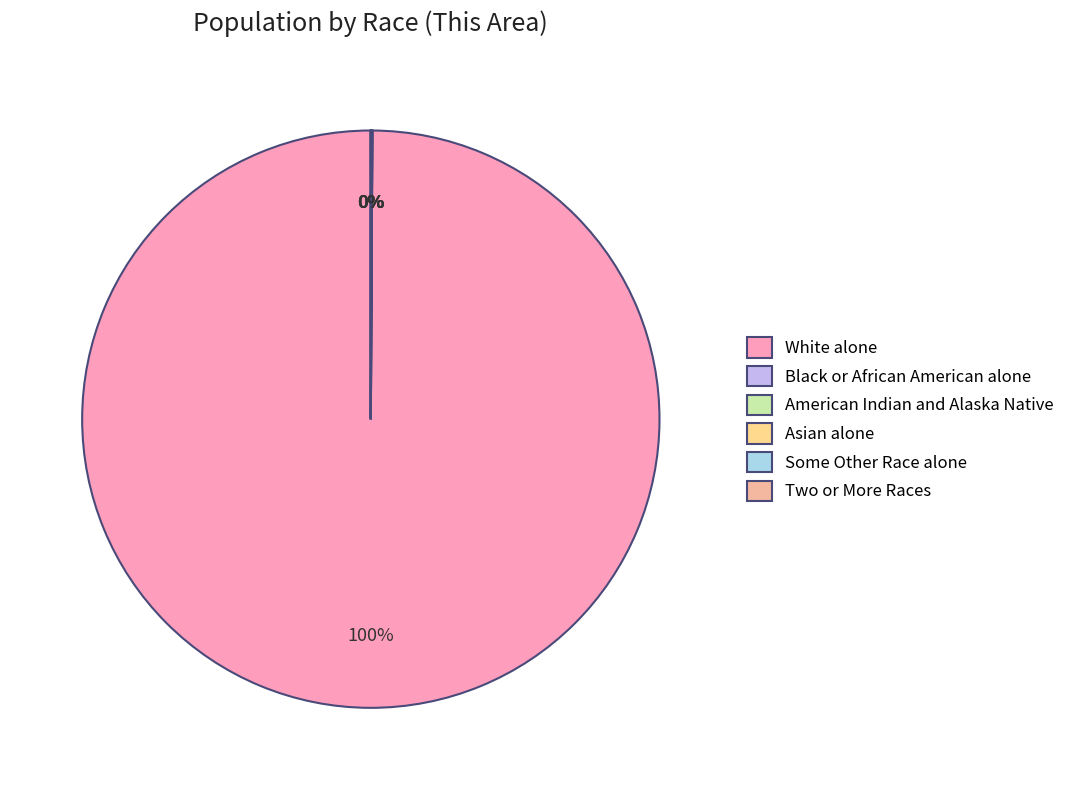

To the nearest percent, what is the combined percentage of Some Other Race alone and White alone?

100%